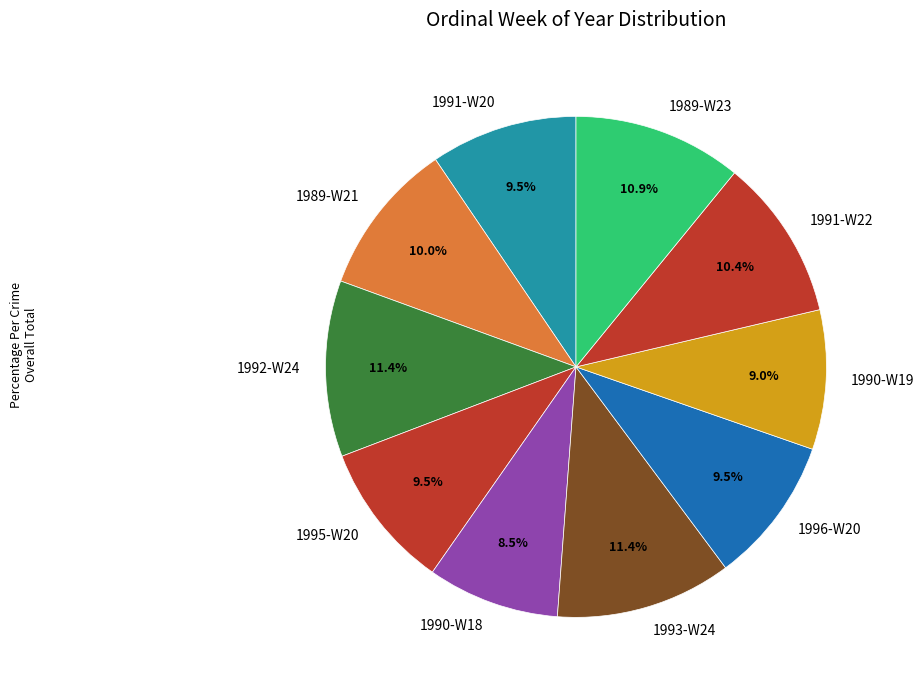

What is the total percentage of 1990-W18 and 1993-W24?

19.9%